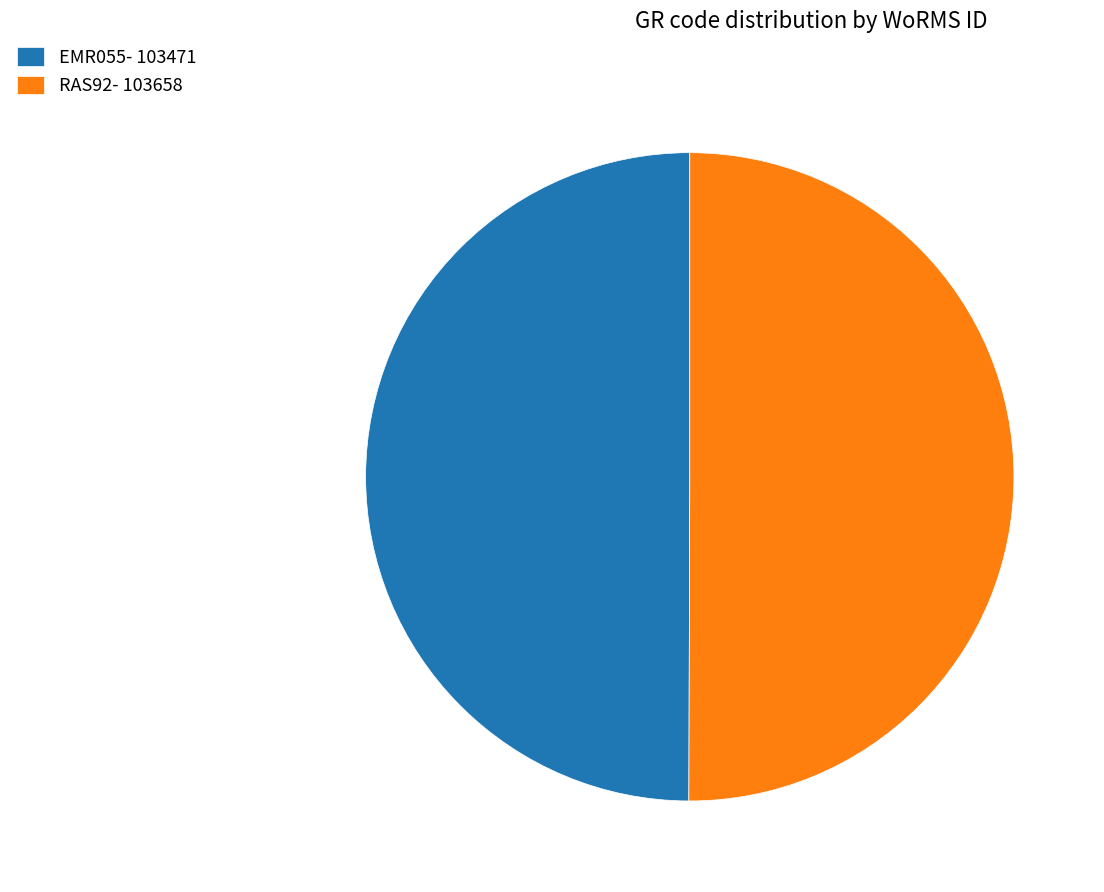

Do EMR055- 103471 and RAS92- 103658 together represent more than half of the pie?

Yes